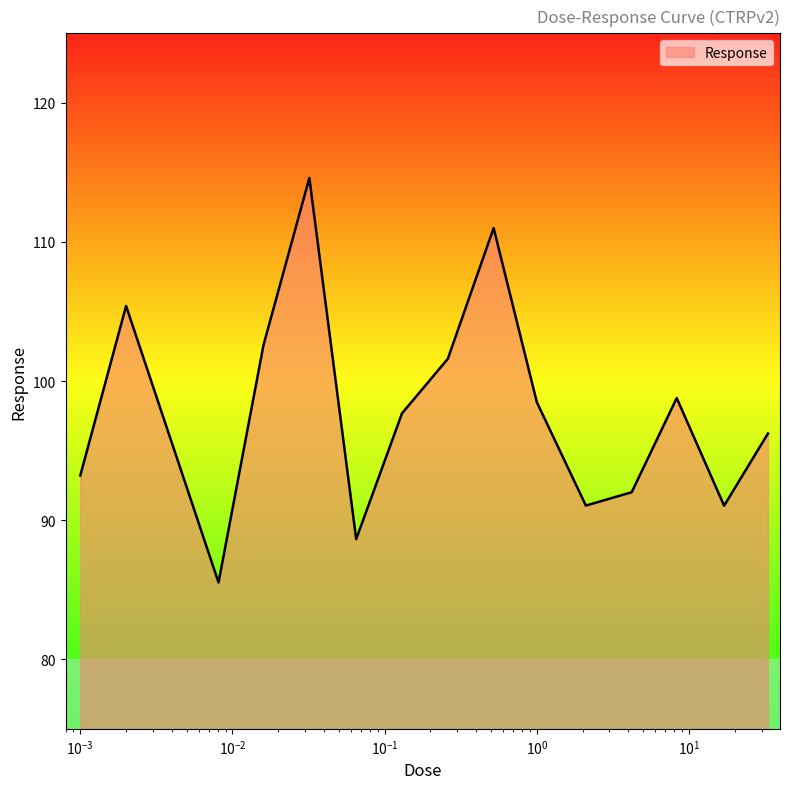

What is the greatest value displayed?

114.6